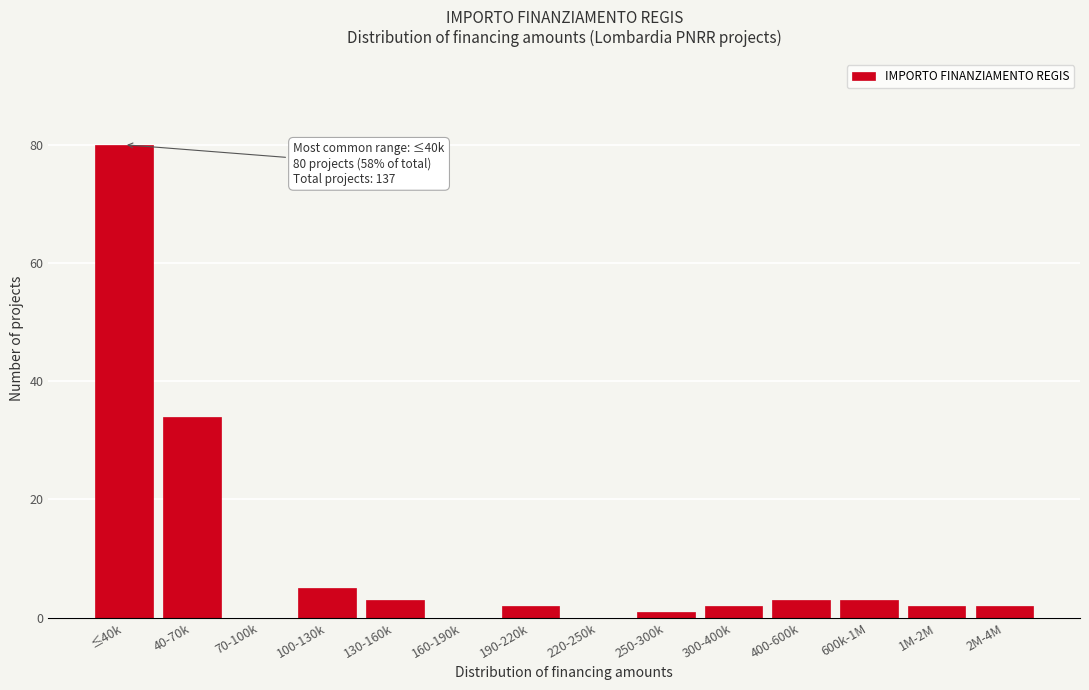

Reading right to left, extract all data points from this chart.

2M-4M=2	1M-2M=2	600k-1M=3	400-600k=3	300-400k=2	250-300k=1	220-250k=0	190-220k=2	160-190k=0	130-160k=3	100-130k=5	70-100k=0	40-70k=34	≤40k=80